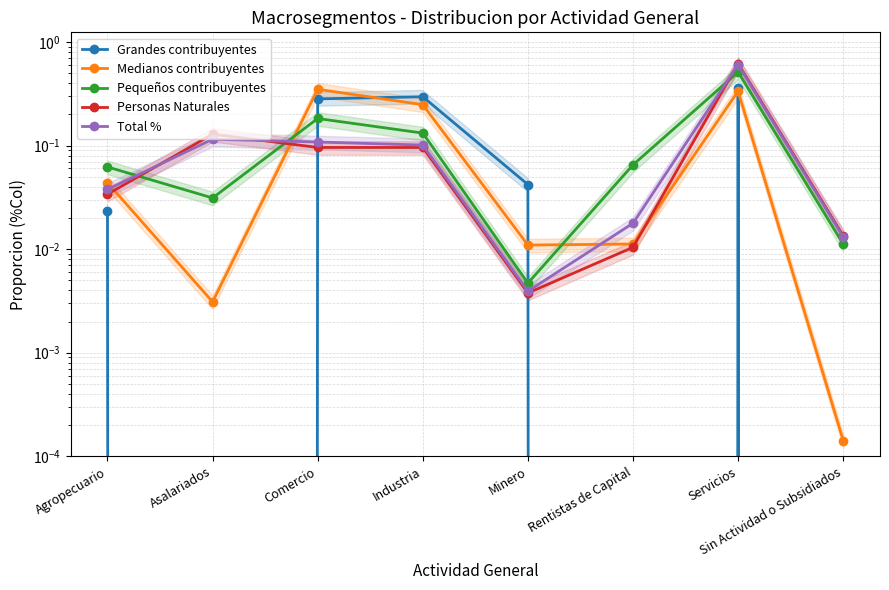

What is the label of the 7th point from the left?

Servicios